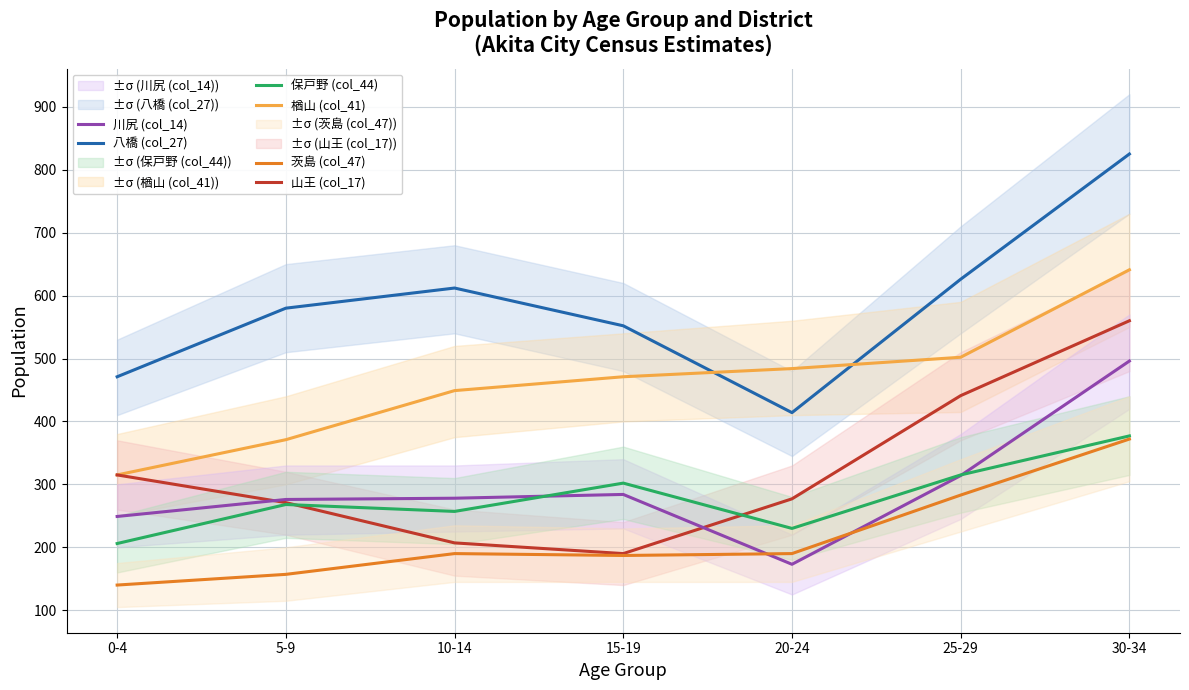

Is it true that 茨島 (col_47) equals 190 at 25-29?

False